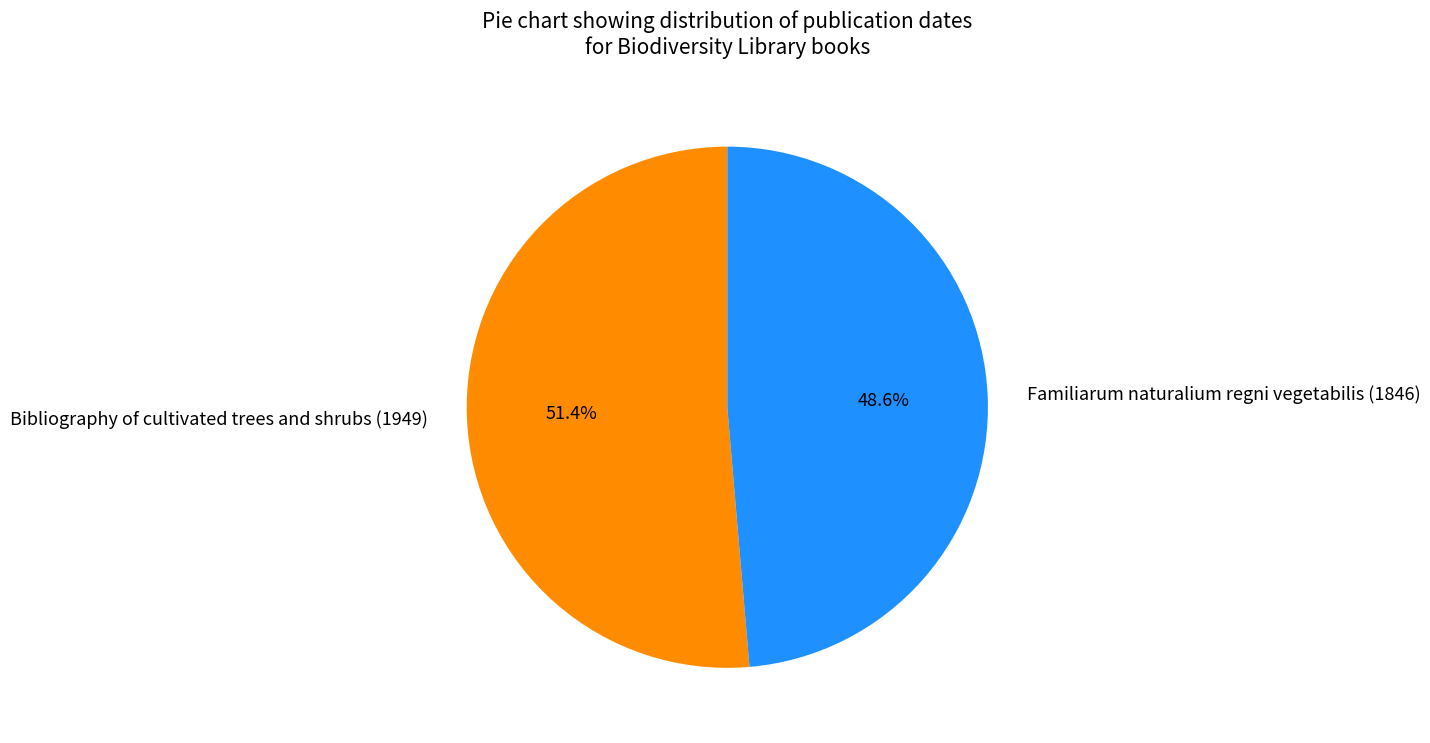

Count the number of slices in the pie.

2